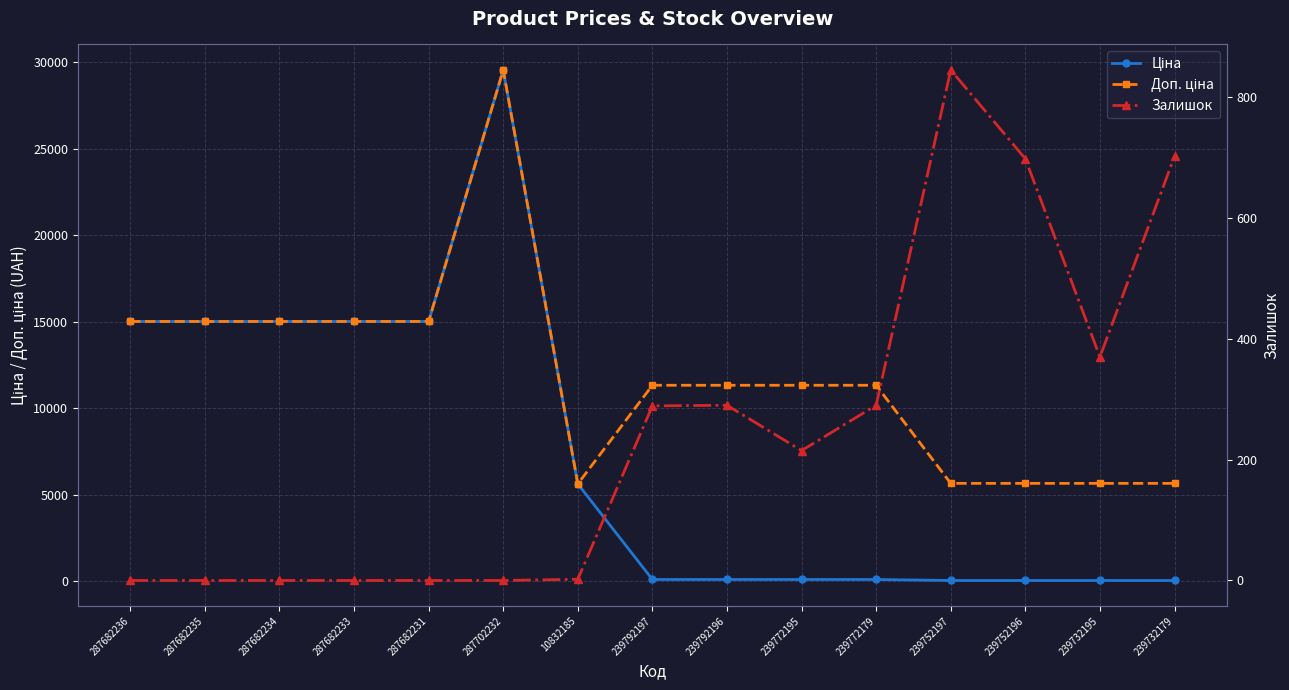

Which series has the largest total across all categories?

Доп. ціна